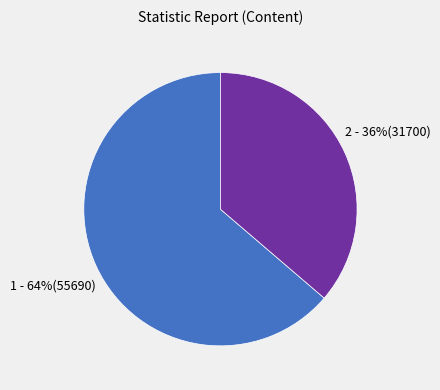

Count the number of slices in the pie.

2